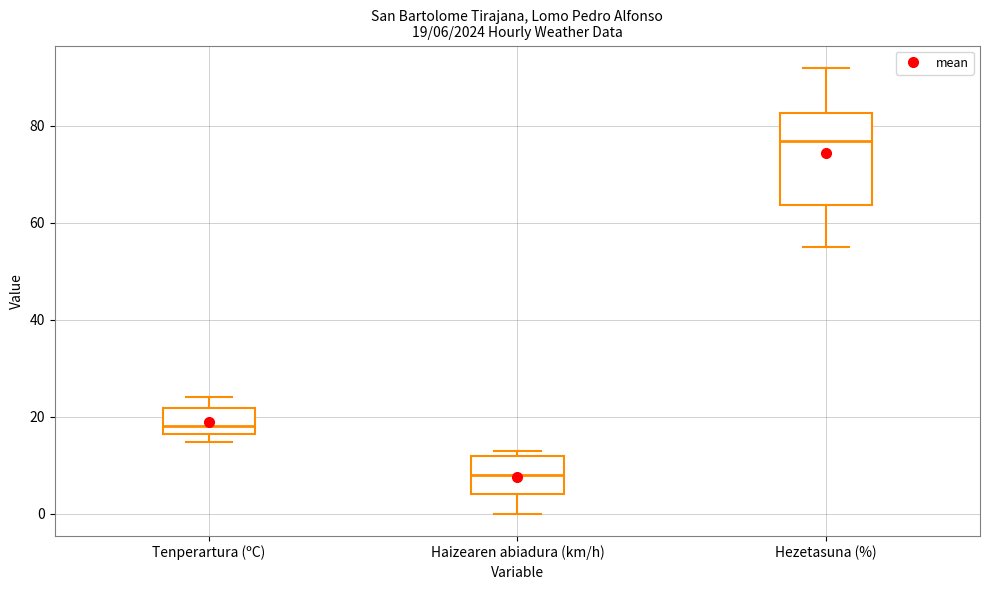

Comparing the boxes themselves (not the whiskers), which one is the tallest?

Hezetasuna (%)